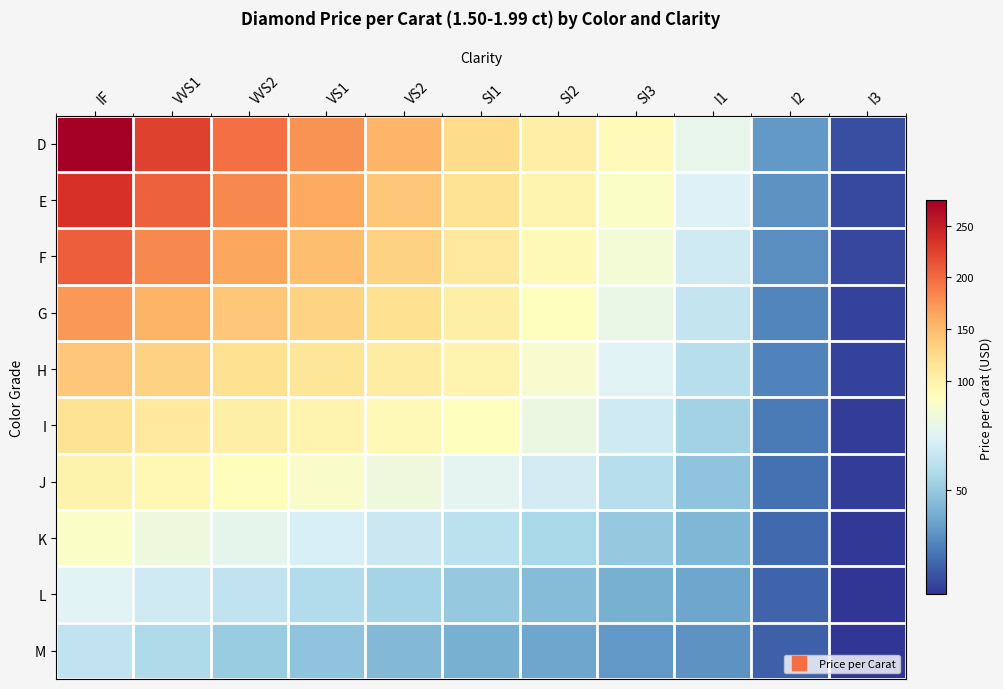

At SI2, list the series in order from smallest to largest.

M, L, K, J, I, H, G, F, E, D